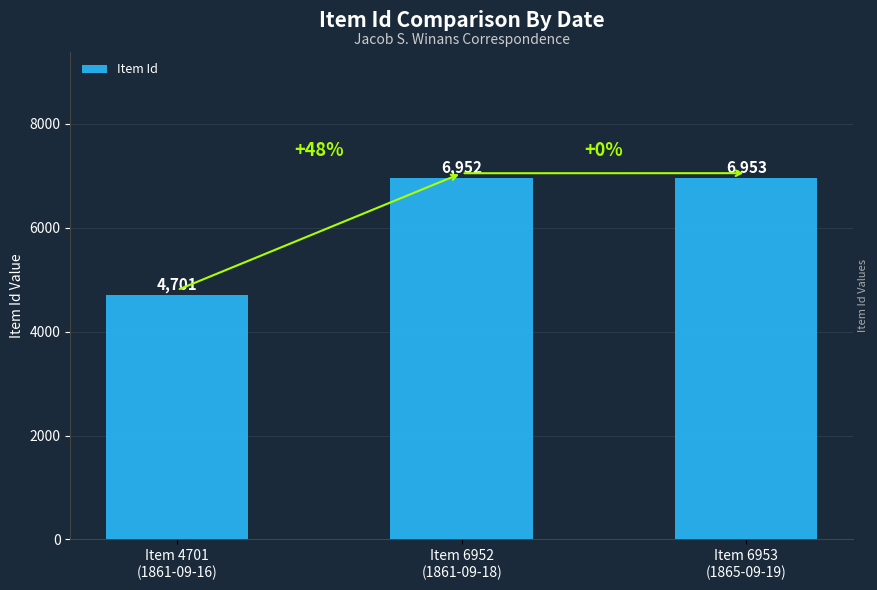

Which label corresponds to the largest value in the chart?

Item 6953
(1865-09-19)